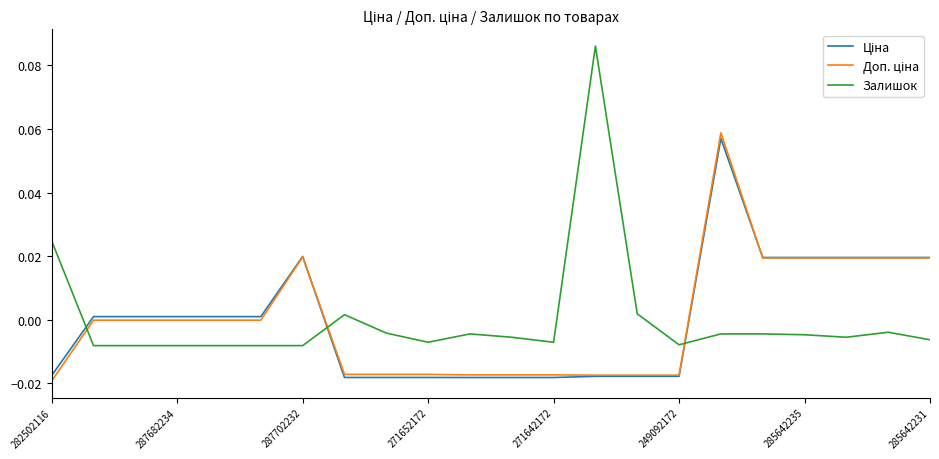

Which series has the largest range (max minus min)?

Залишок